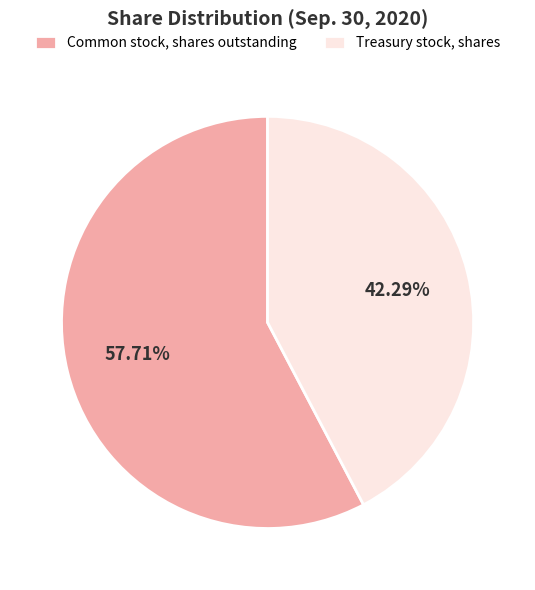

Is there any slice that represents more than half of the pie?

Yes